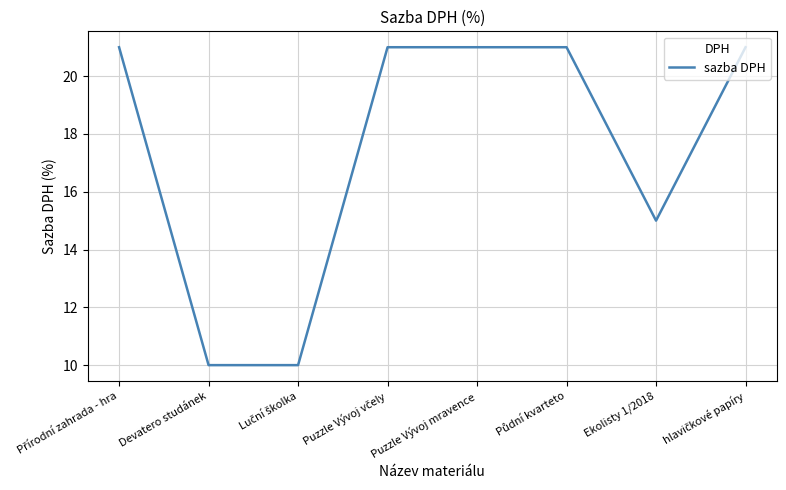

Where is the data nearest to the value 15?

Ekolisty 1/2018